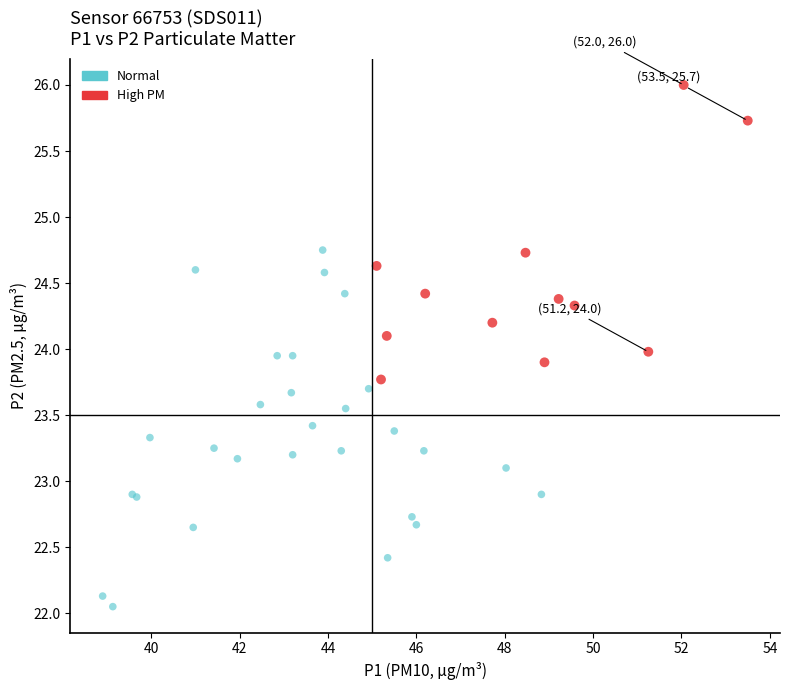

Which series has the largest Y range (max minus min)?

Normal